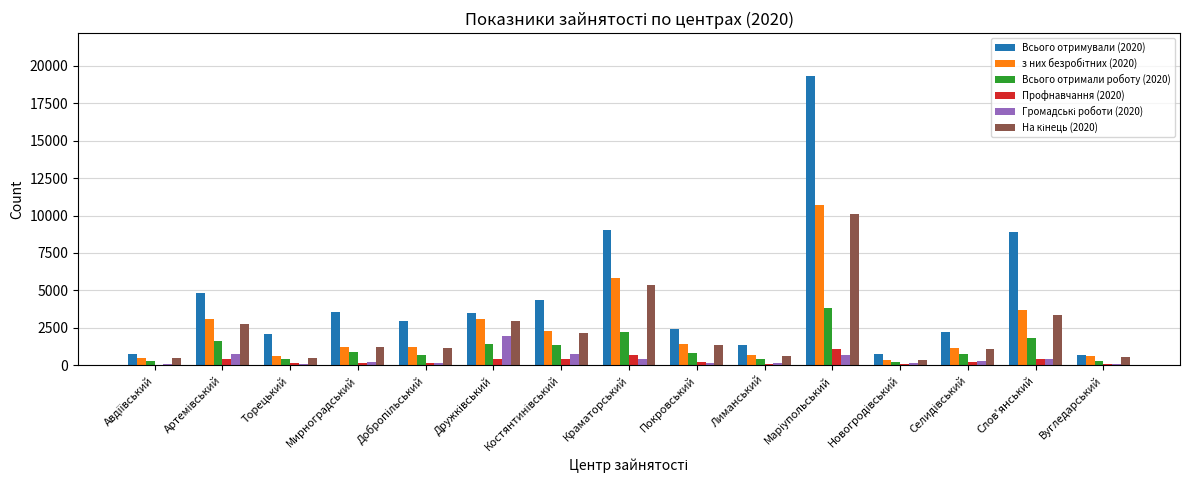

Which series has the largest total across all categories?

Всього отримували (2020)